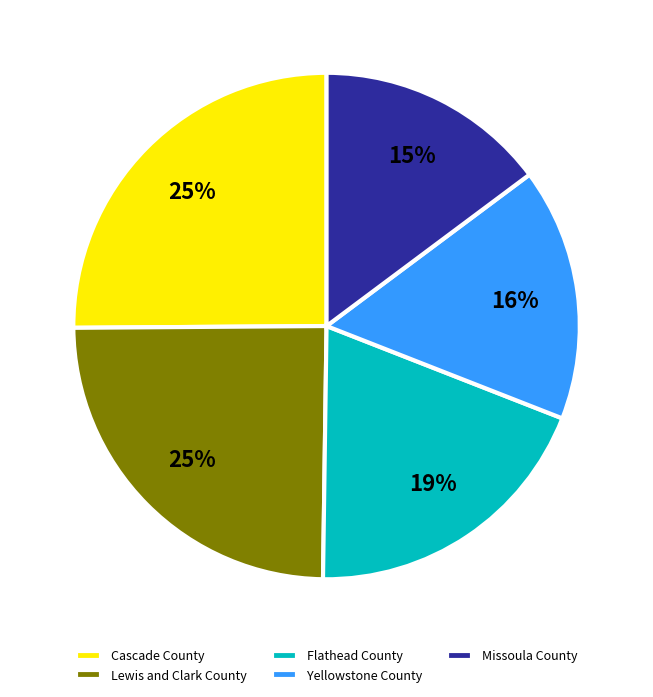

How many segments does this pie chart have?

5